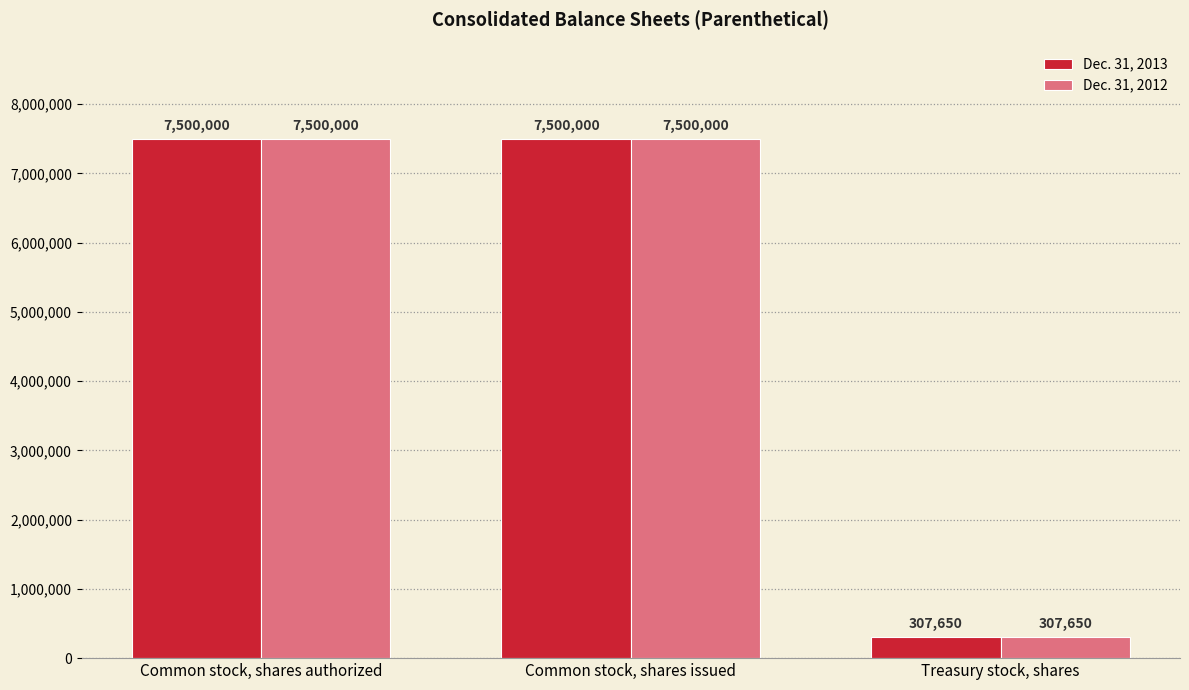

What are all the series names shown in the legend?

Dec. 31, 2013, Dec. 31, 2012